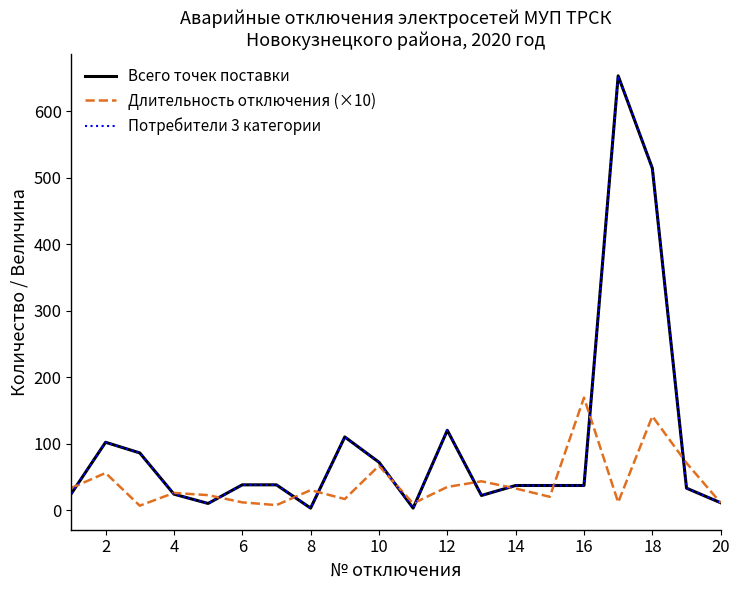

What is the sum of all Длительность отключения (×10) values?

820.9